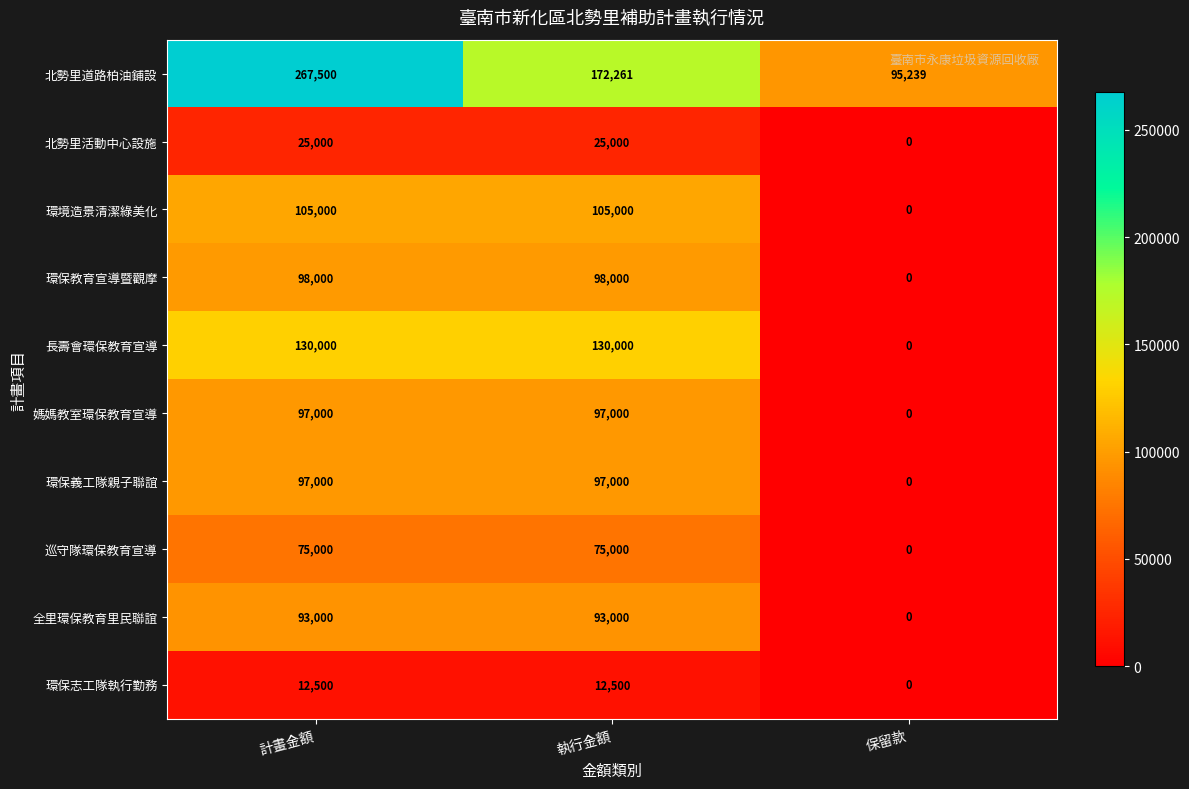

Is the value of 長壽會環保教育宣導 at 計畫金額 greater than the value of 環保志工隊執行勤務 at 計畫金額?

Yes